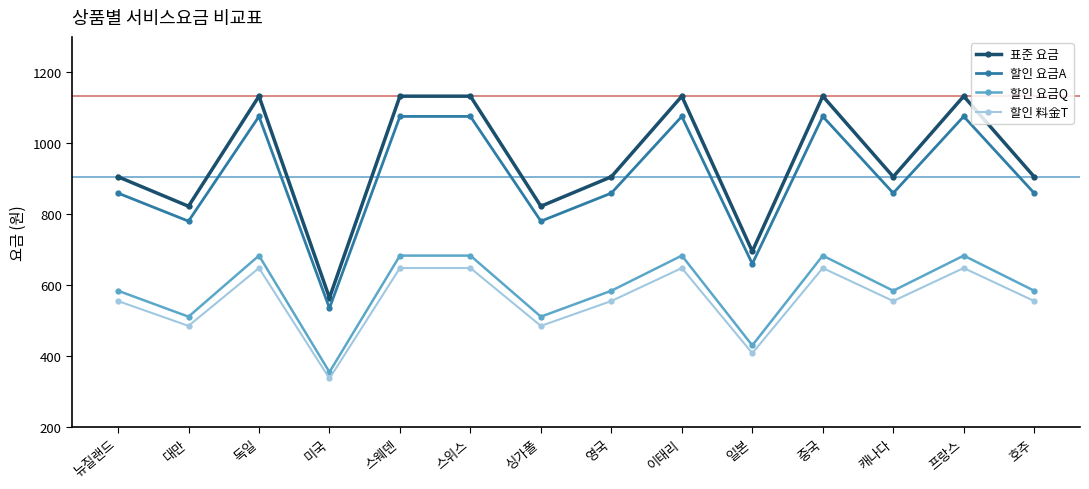

Does the chart display data point markers on the line(s)?

Yes